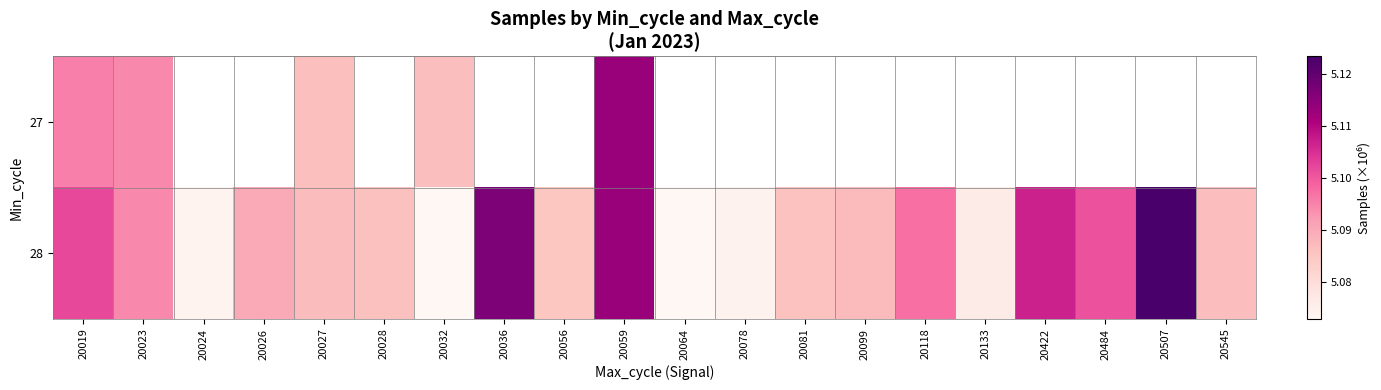

At which label does 27 reach its minimum?

20027